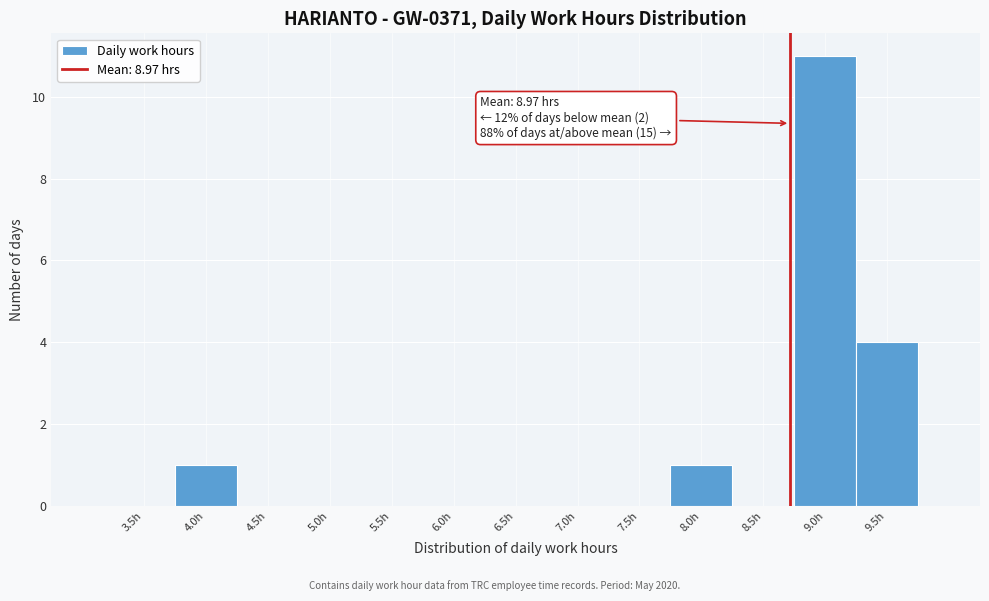

Which has a higher value, 5.0h or 8.0h?

8.0h